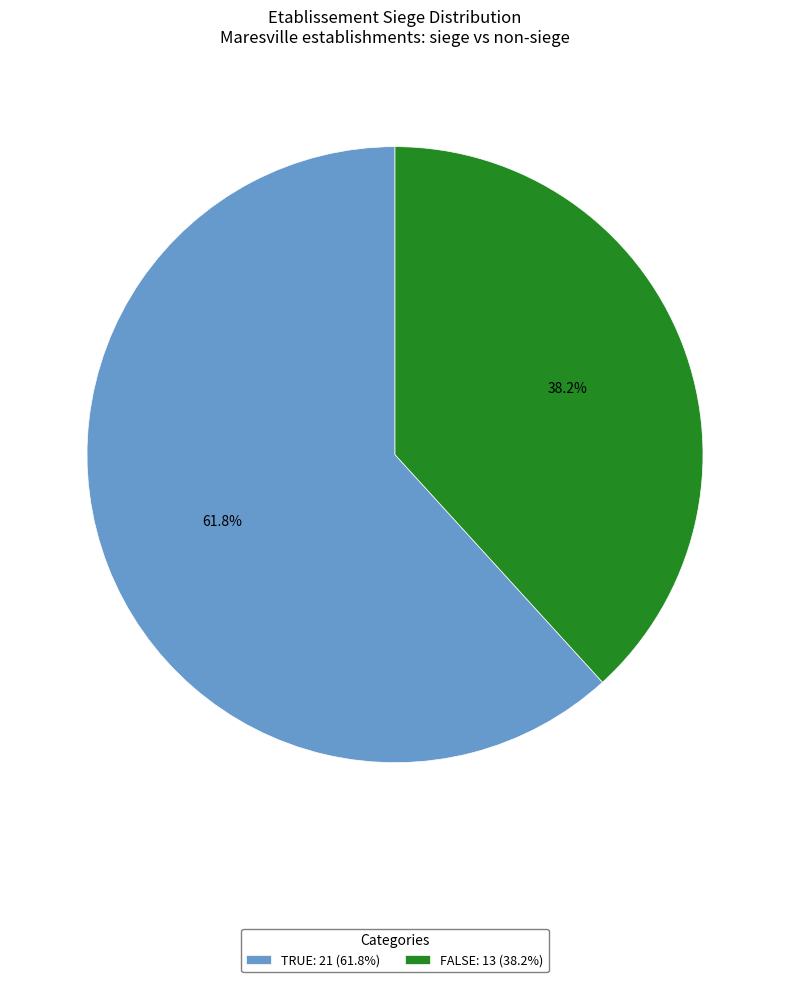

What is the smallest slice in the pie chart?

FALSE: 13 (38.2%)